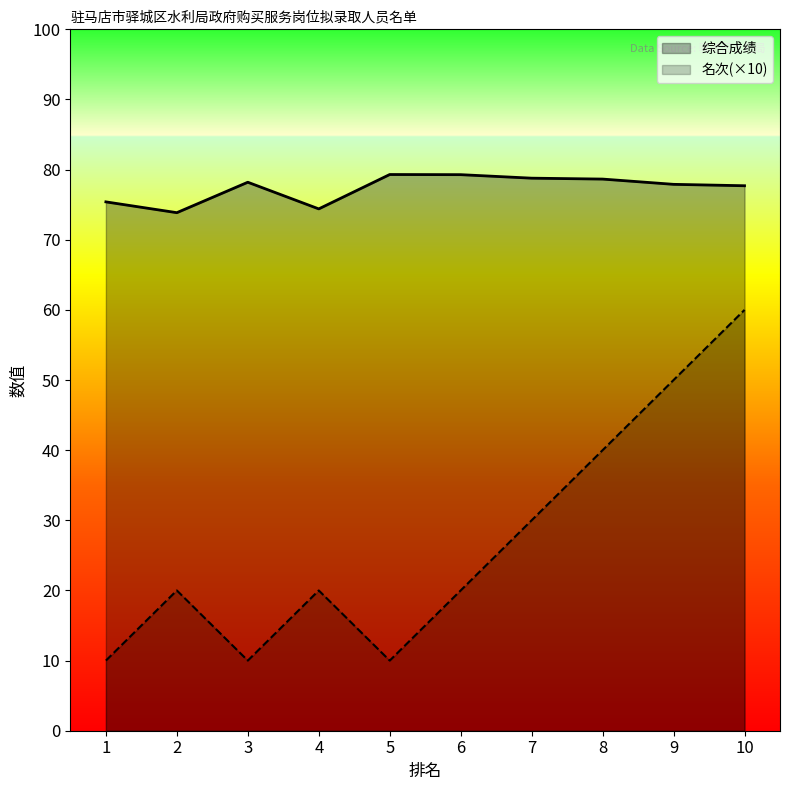

What are all the series names shown in the legend?

综合成绩, 名次(×10)